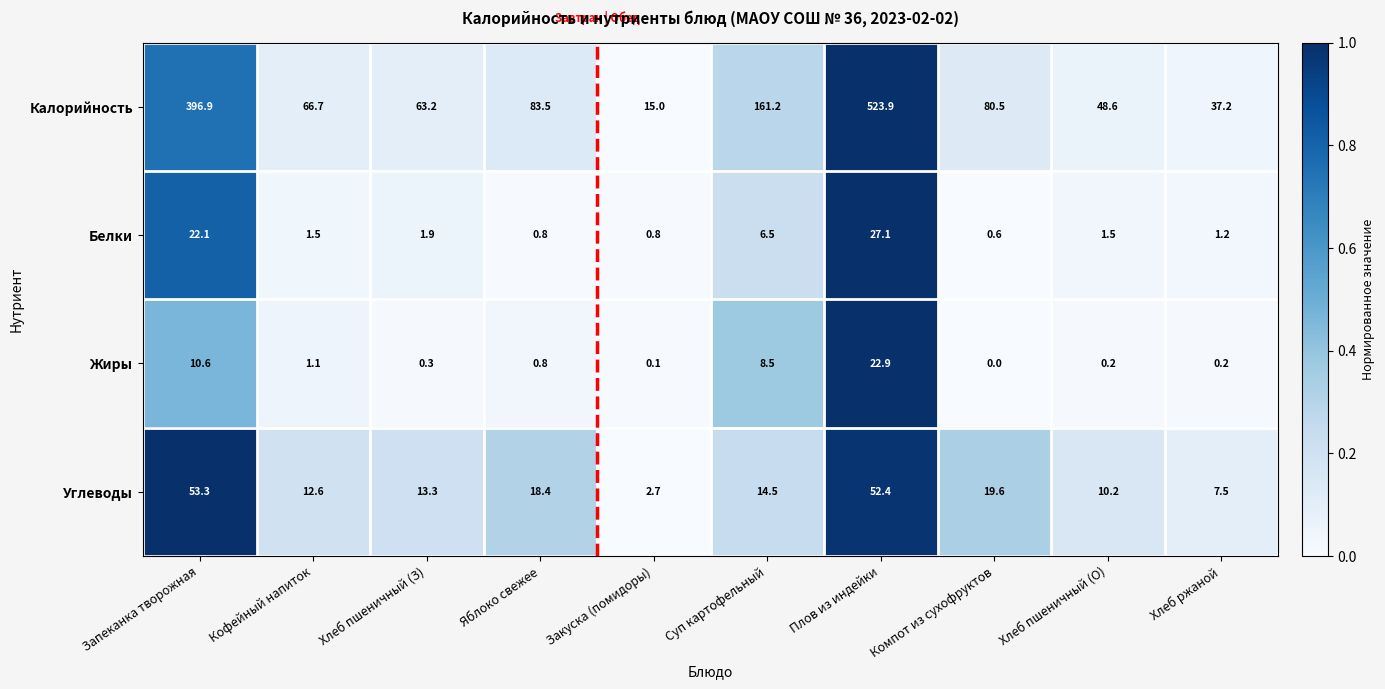

The value of Белки at Хлеб ржаной is 1.2. True or false?

True